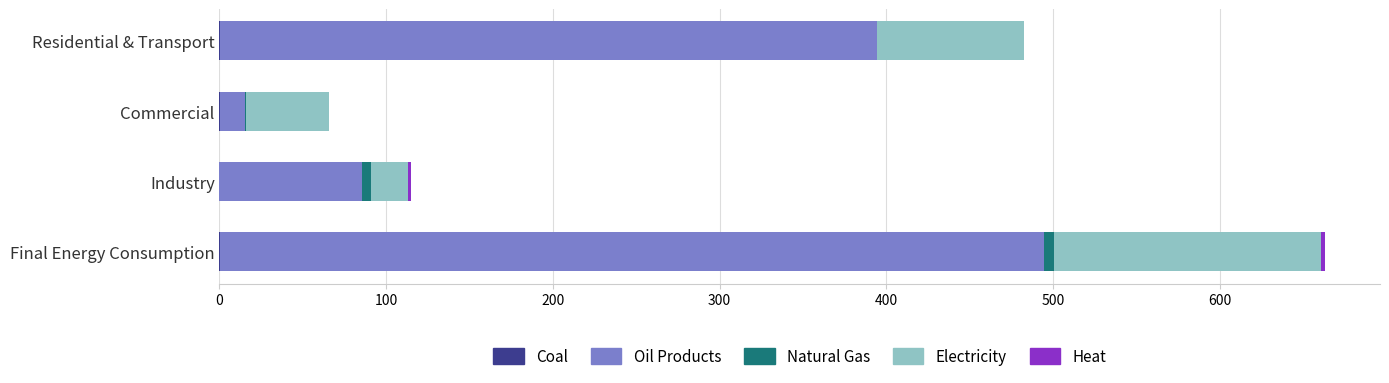

At which category is the sum across all series the highest?

Final Energy Consumption